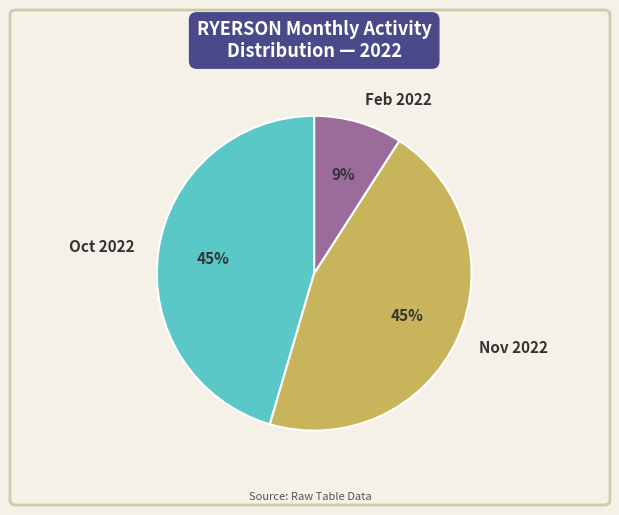

What percentage is the Nov 2022 slice, to the nearest percent?

45%